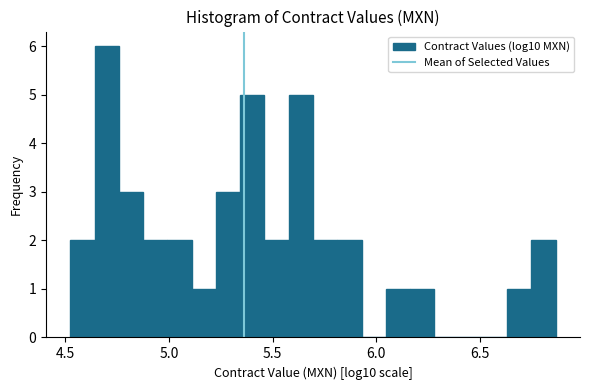

Around what value on the x-axis is the tallest bar? Give the approximate position of its centre, as read against the axis.

4.70